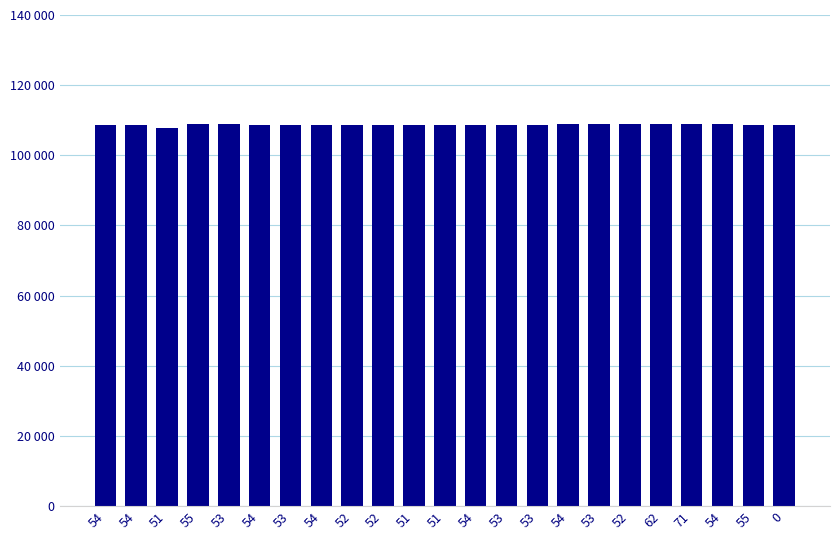

What is the average value?

108759